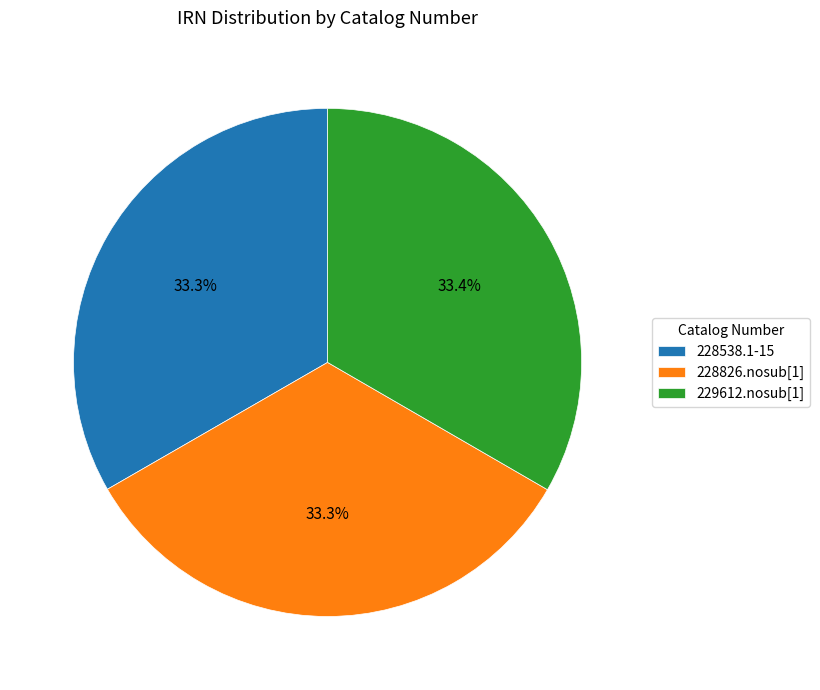

True or false: 228538.1-15 accounts for 22% of the total.

False